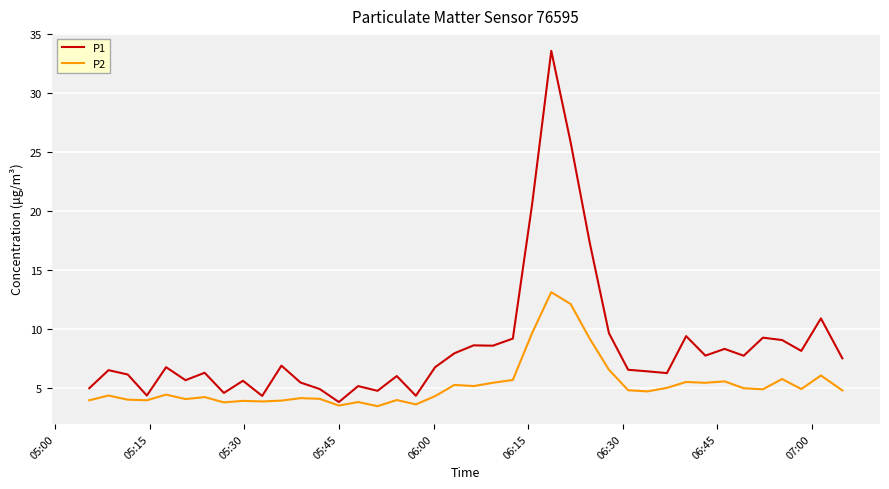

What is the lowest value of the P2 series?

3.5